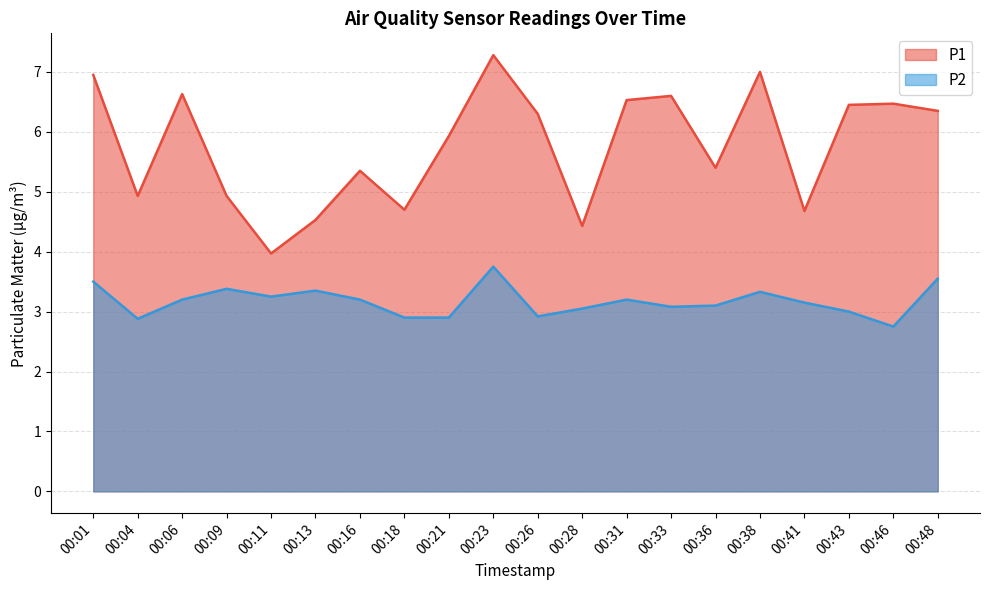

What are all the series names shown in the legend?

P1, P2